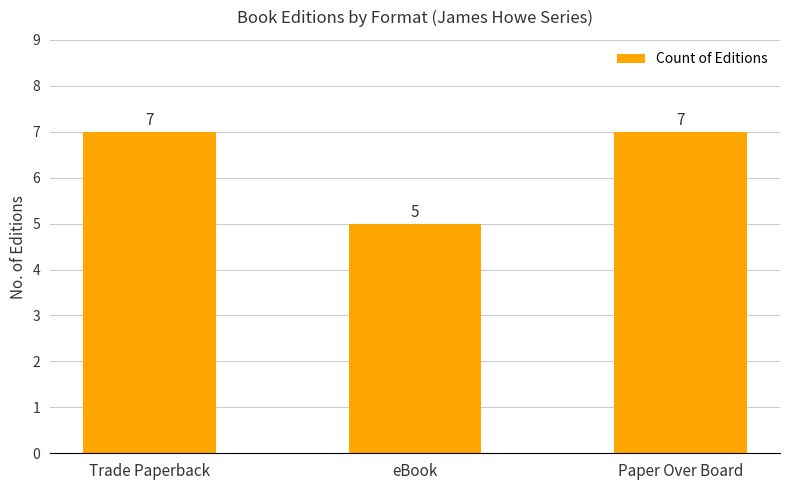

How many values are between 5 and 7?

3